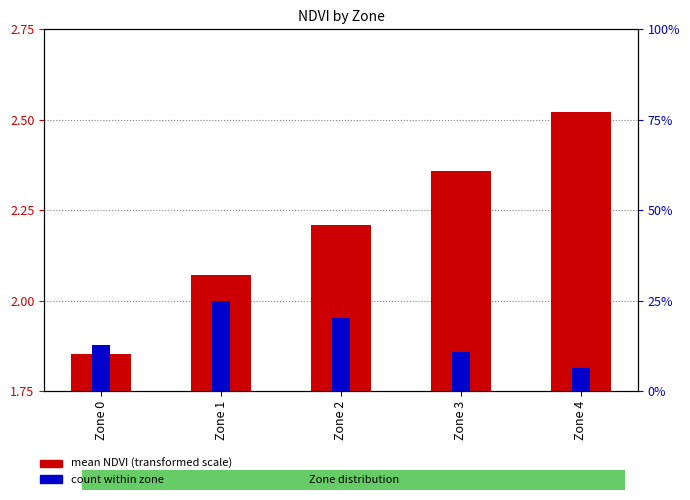

How many data points in mean NDVI (scaled) are above 2?

4